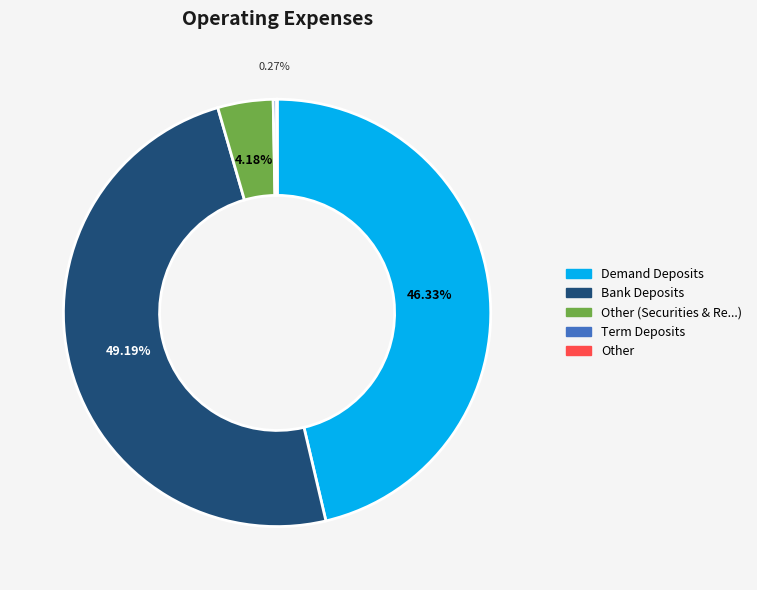

Is the sum of Bank Deposits and Demand Deposits greater than half?

Yes